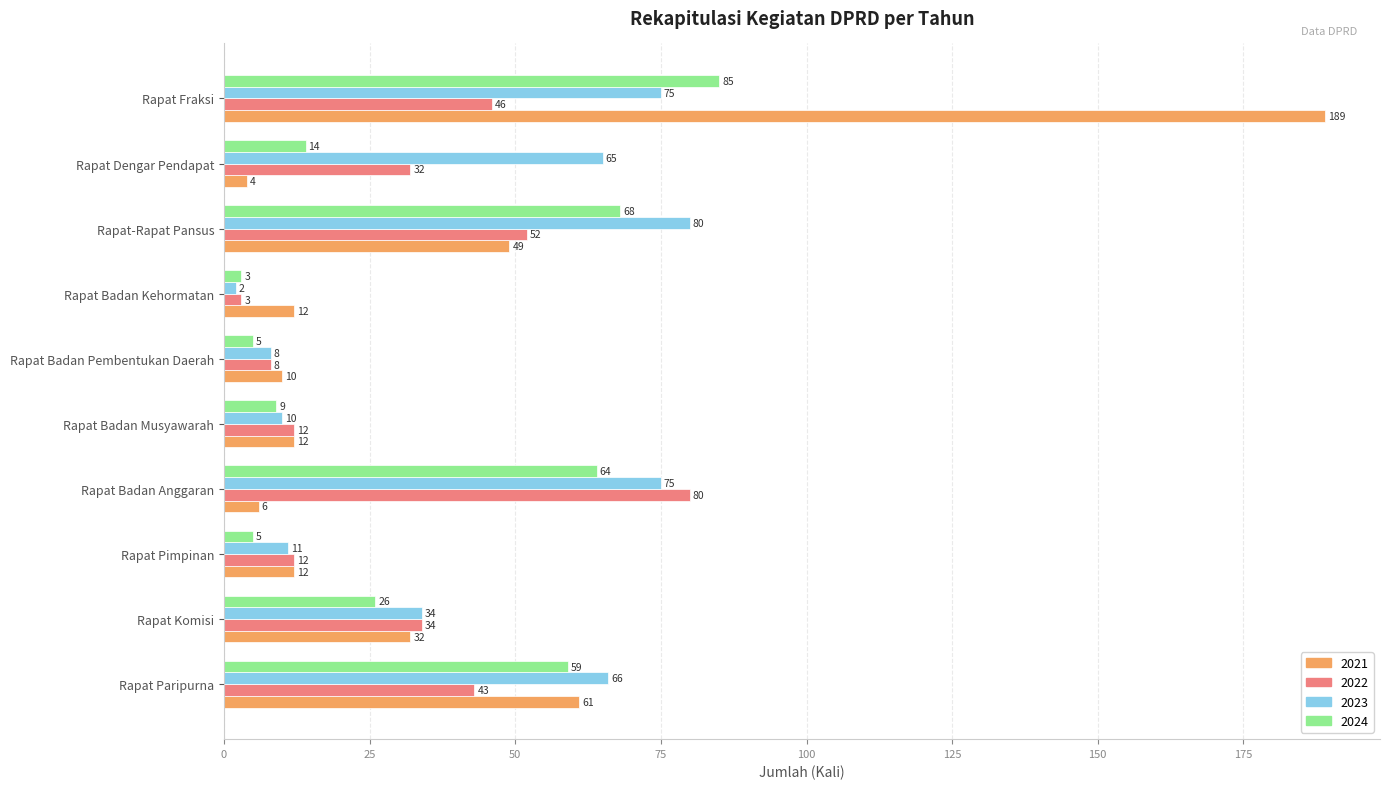

What is the difference between the maximum and minimum values in the 2022 series?

77